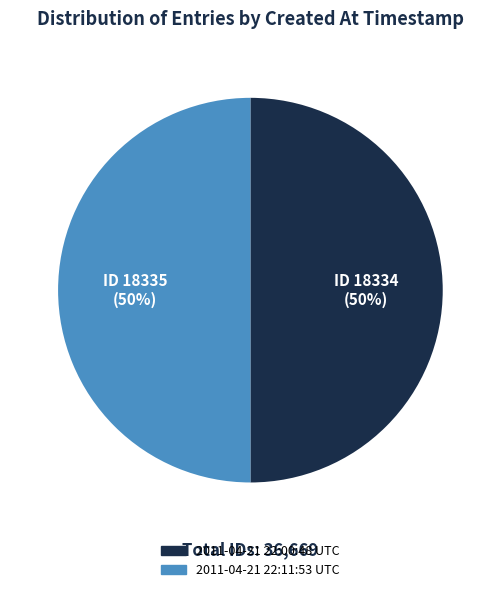

What is the ratio of the value at 2011-04-21 22:00:48 UTC to the value at 2011-04-21 22:11:53 UTC?

1.0